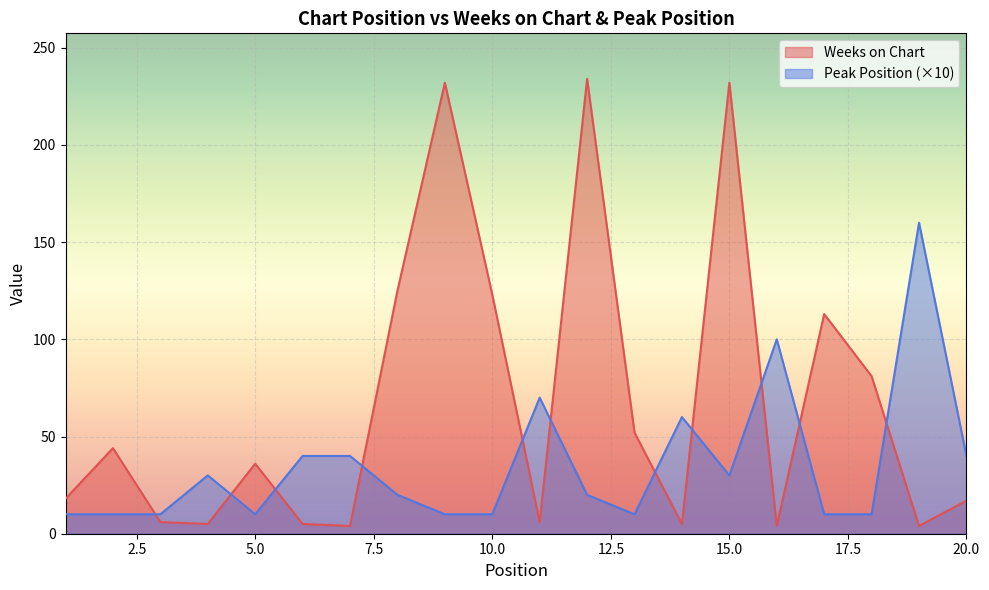

Reading right to left, what are all the values shown in this chart?

Weeks on Chart: 20=17	19=4	18=81	17=113	16=4	15=232	14=5	13=52	12=234	11=6	10=123	9=232	8=125	7=4	6=5	5=36	4=5	3=6	2=44	1=18
Peak Position: 20=40	19=160	18=10	17=10	16=100	15=30	14=60	13=10	12=20	11=70	10=10	9=10	8=20	7=40	6=40	5=10	4=30	3=10	2=10	1=10